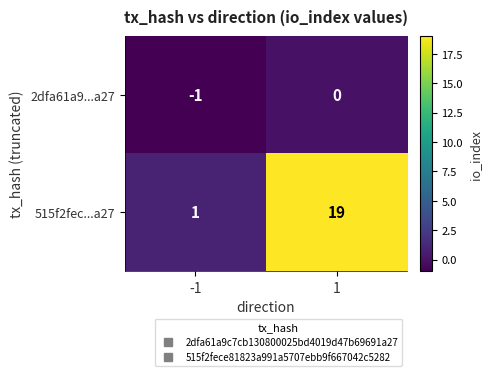

Reading left to right, transcribe all the data shown in this chart.

2dfa61a9...a27: -1=-1	1=0
515f2fec...a27: -1=1	1=19